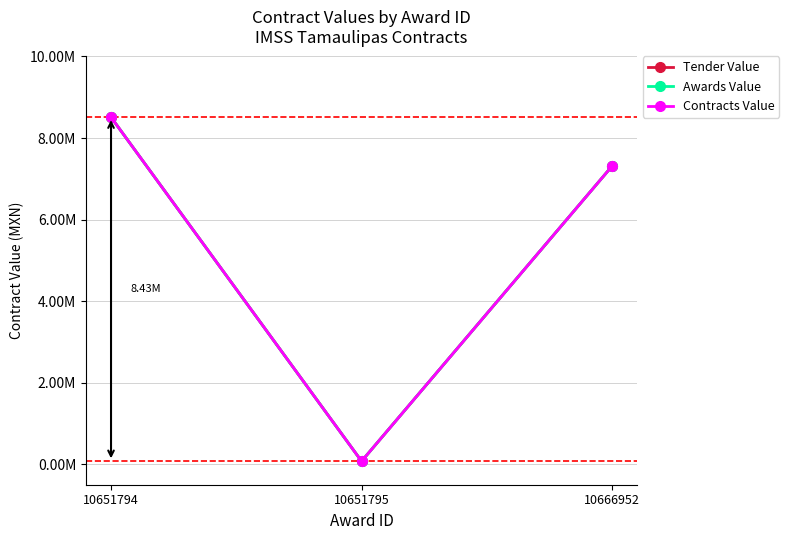

Is this an area chart (filled region under the line)?

No